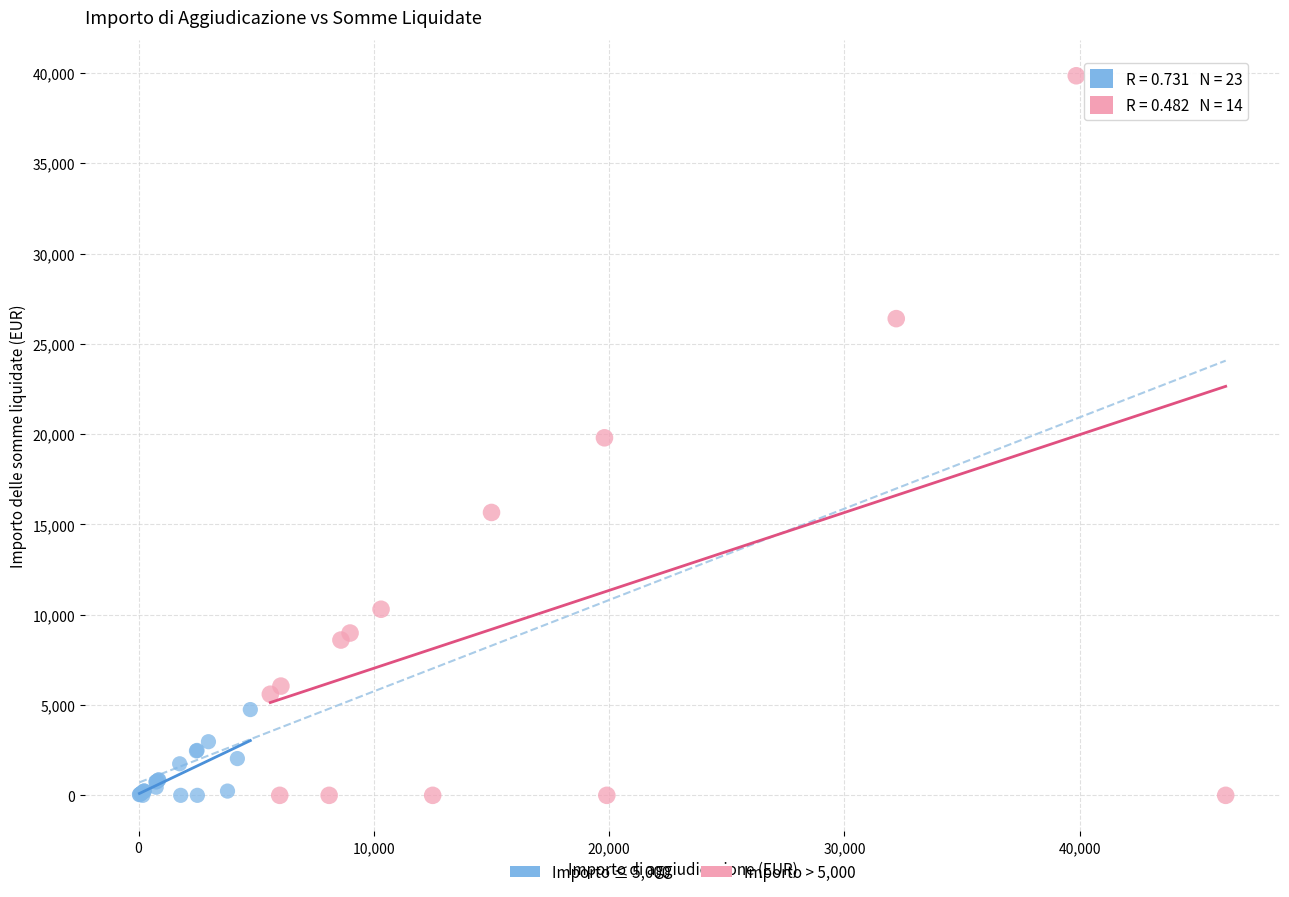

Which series contains the highest Y value?

Importo > 5,000